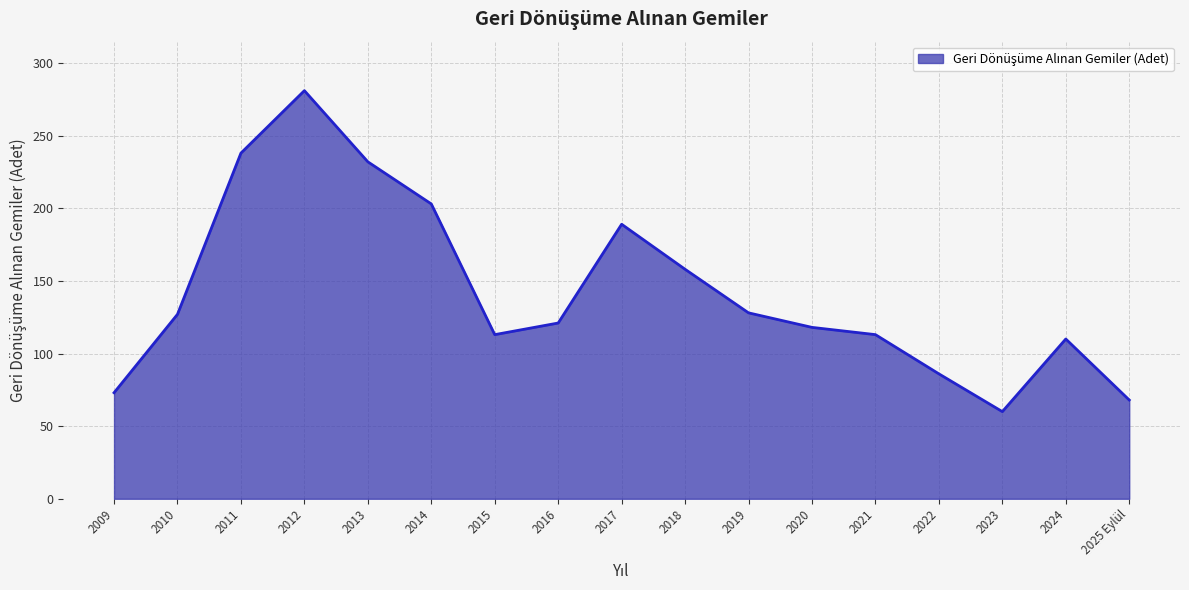

What position from the left is 2025 Eylül?

17